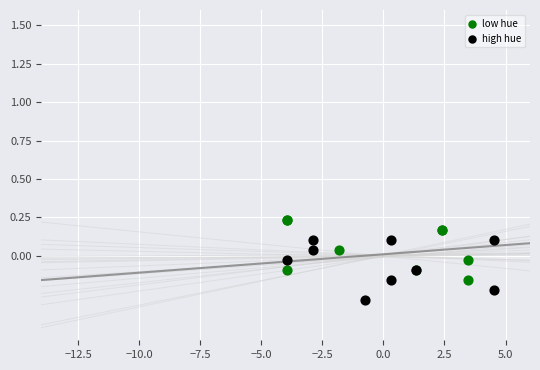

Which series reaches the maximum Y coordinate?

low hue